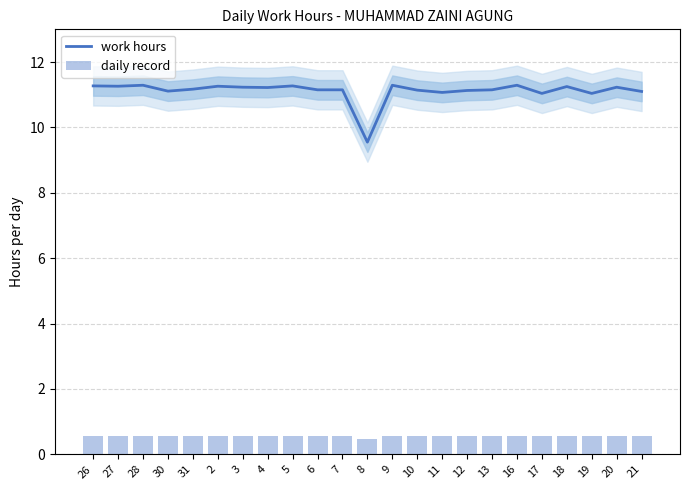

Which has a higher value, 12 or 7?

7